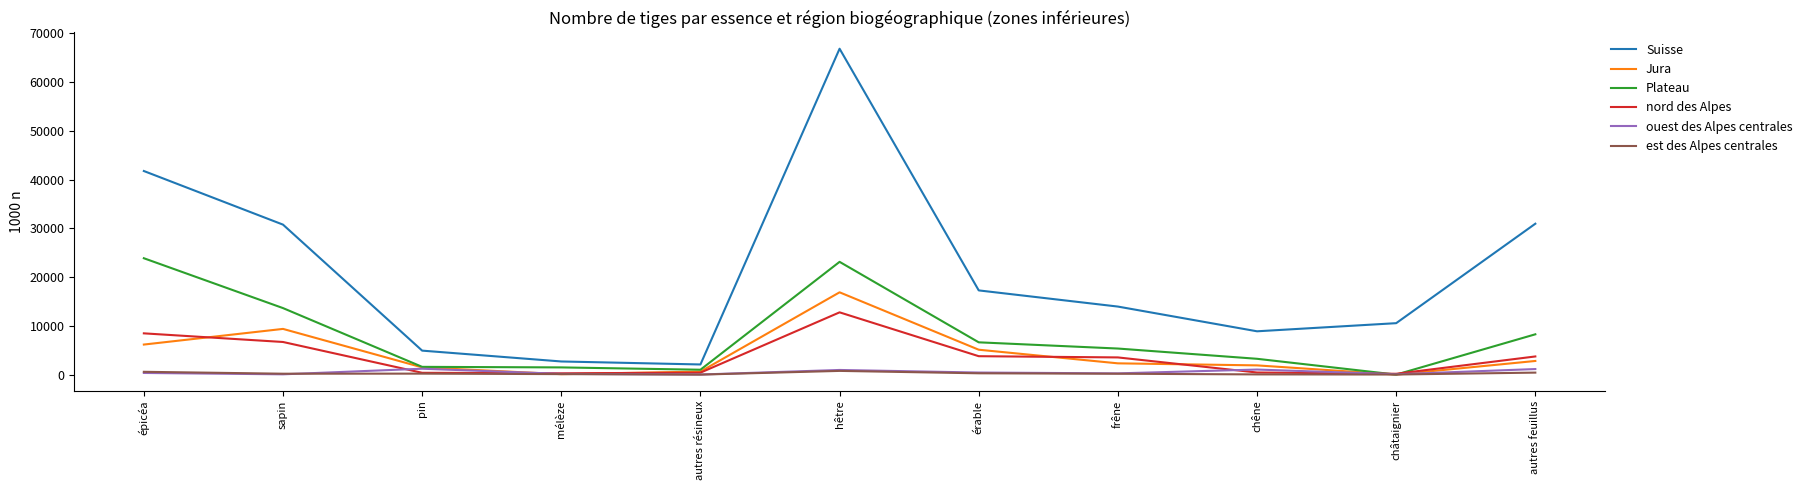

How many series are shown in this chart?

6